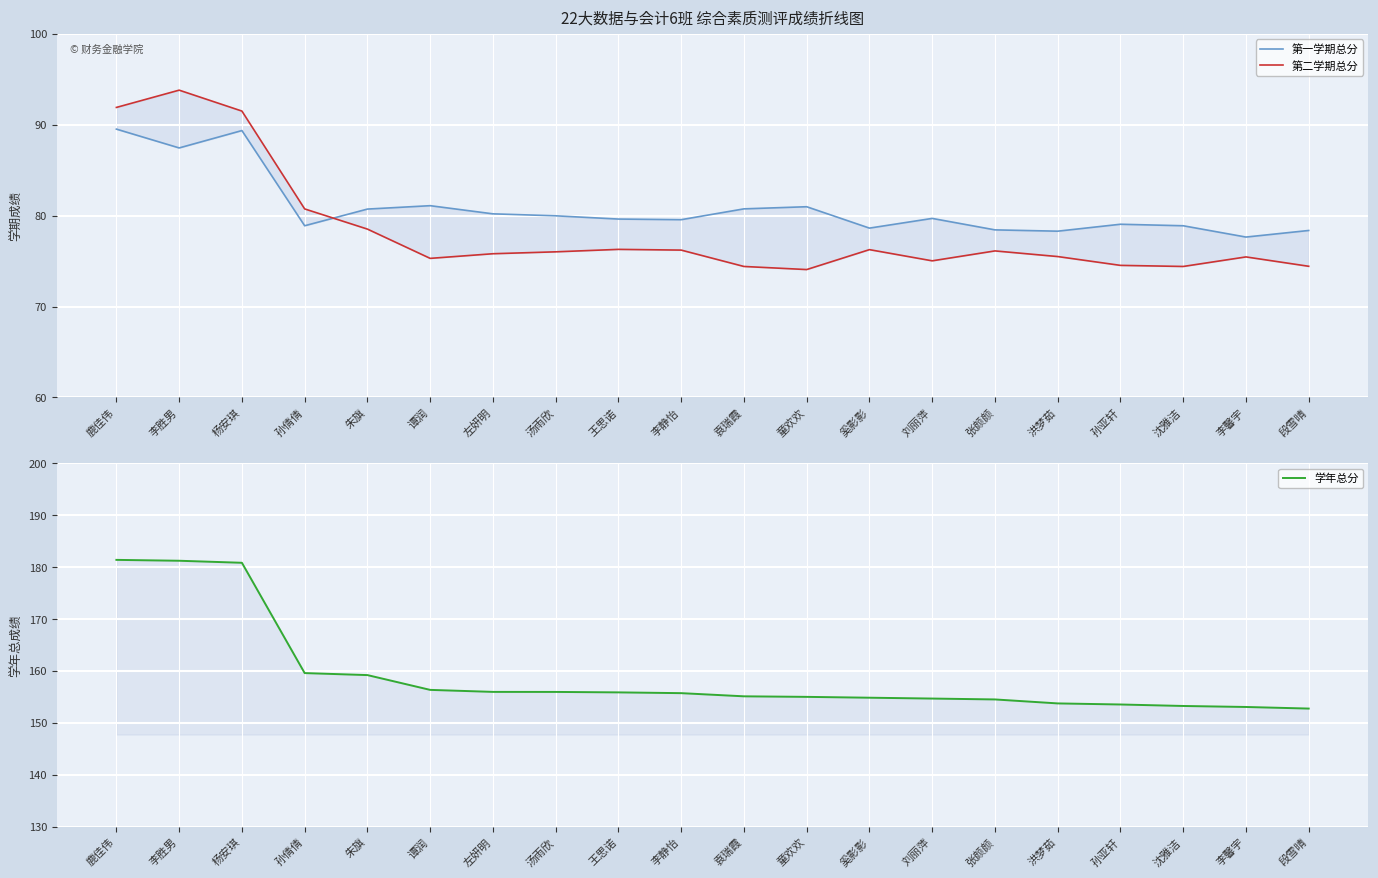

Is it true that 第二学期总分 equals 75.8 at 左妍明?

True